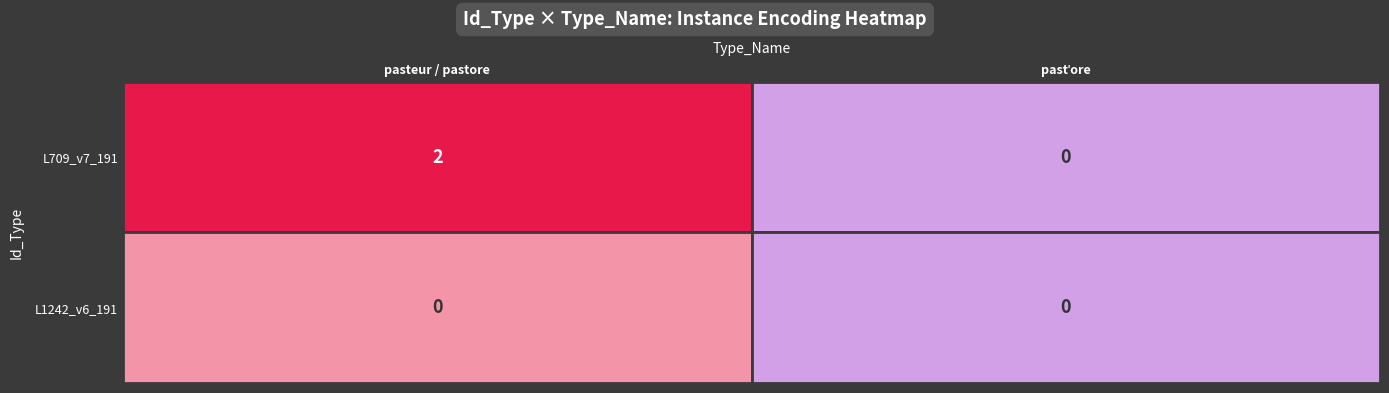

Reading left to right, transcribe all the data shown in this chart.

L709_v7_191: 0=2	1=0
L1242_v6_191: 0=0	1=0